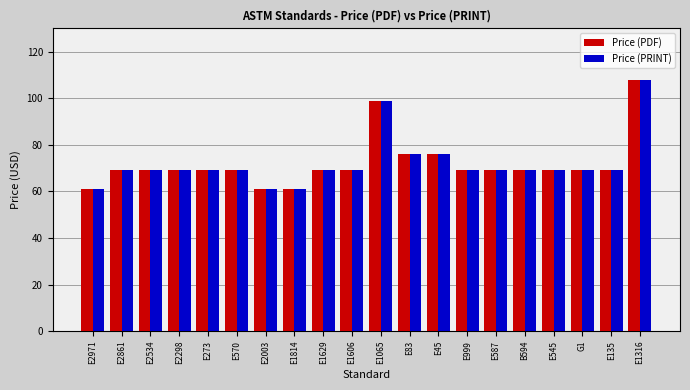

How many bars are there in total?

40